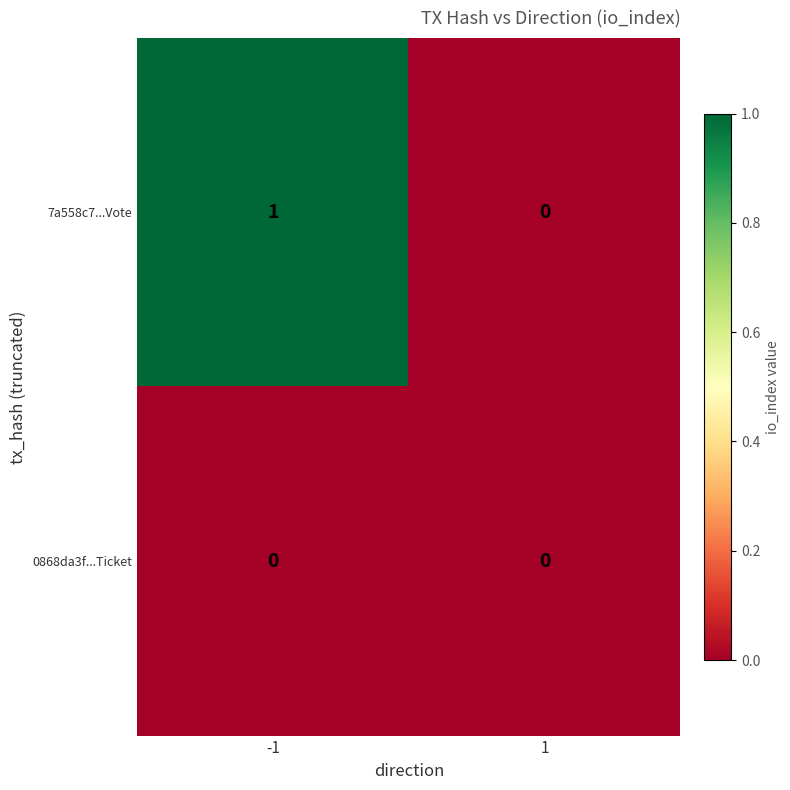

At -1, list the series in order from largest to smallest.

7a558c7...Vote, 0868da3f...Ticket